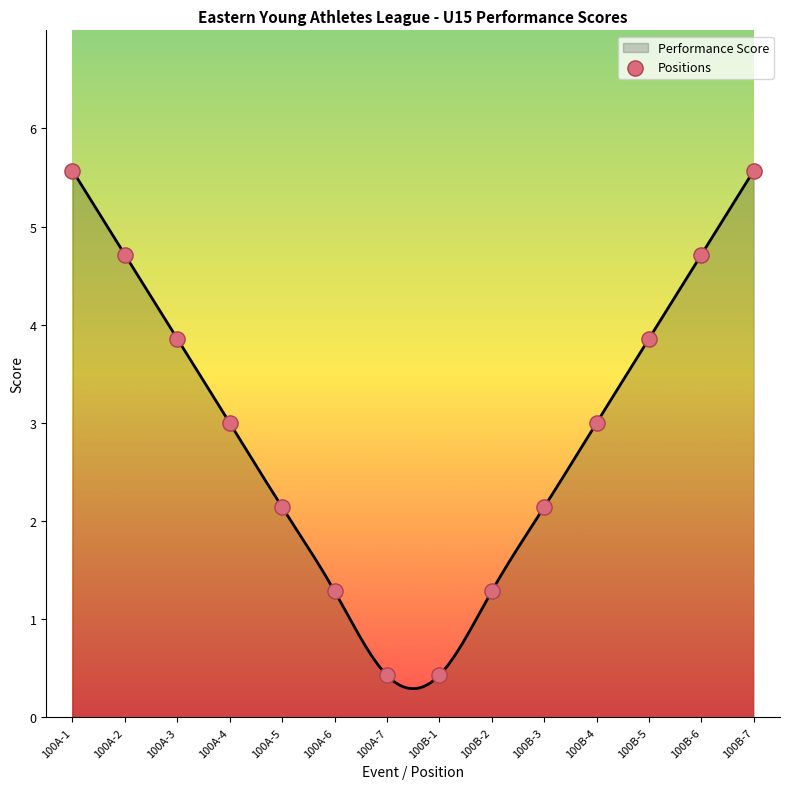

What is the minimum value shown in the chart?

0.3